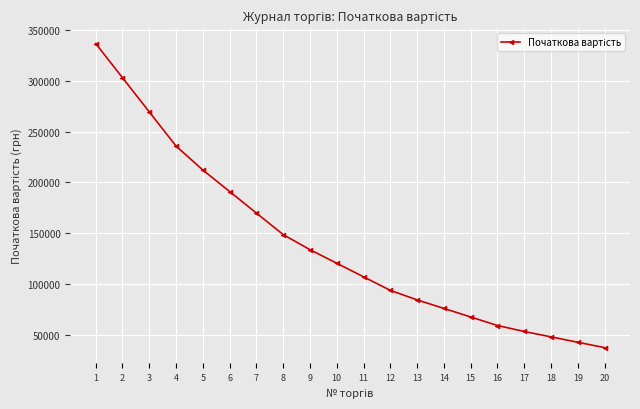

What is the change in value from 13 to 20?

-47101.7